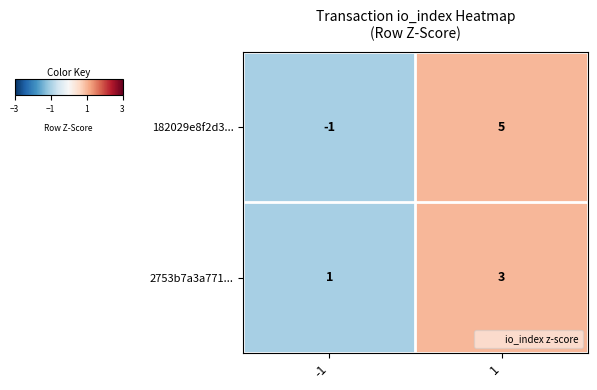

Which series changed the most between -1 and 1?

182029e8f2d3...